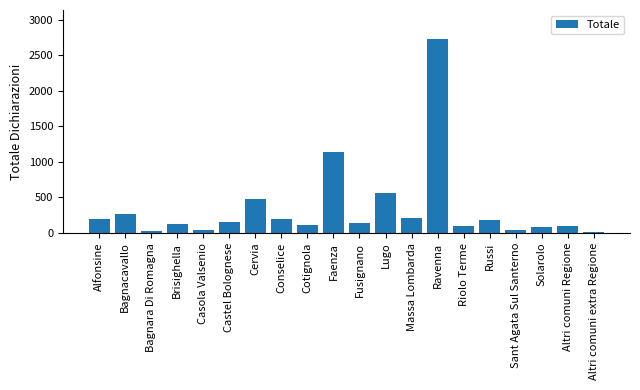

Does the chart contain stacked bars?

No